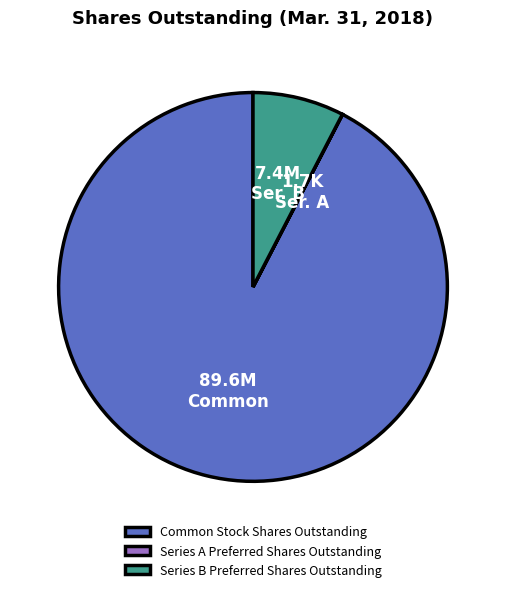

Is there a majority slice in this chart?

Yes